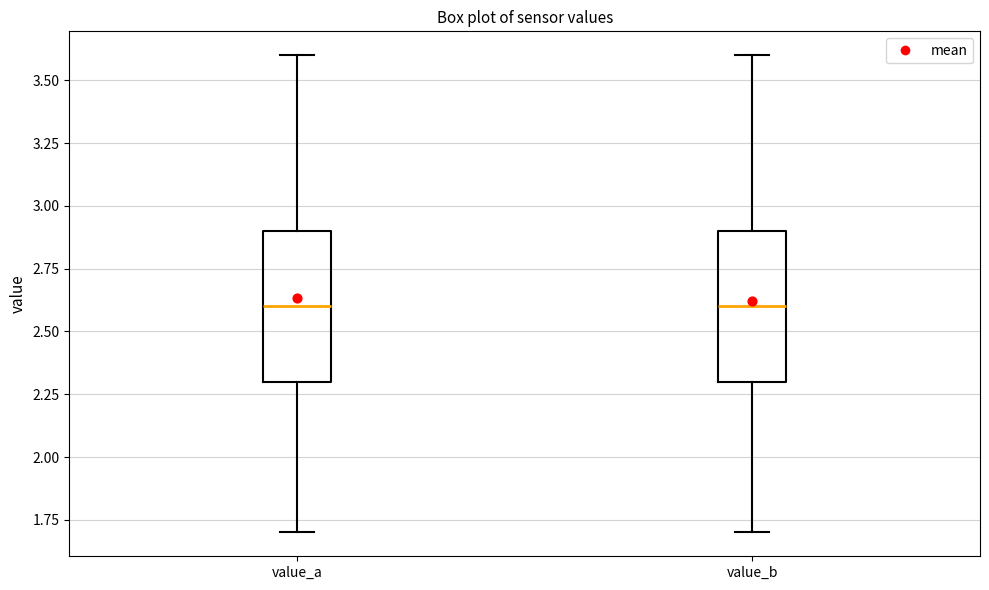

Where does the lower whisker of the box for value_a end on the y-axis? The values are not printed on the chart, so give them approximately, as read against the axis.

1.7